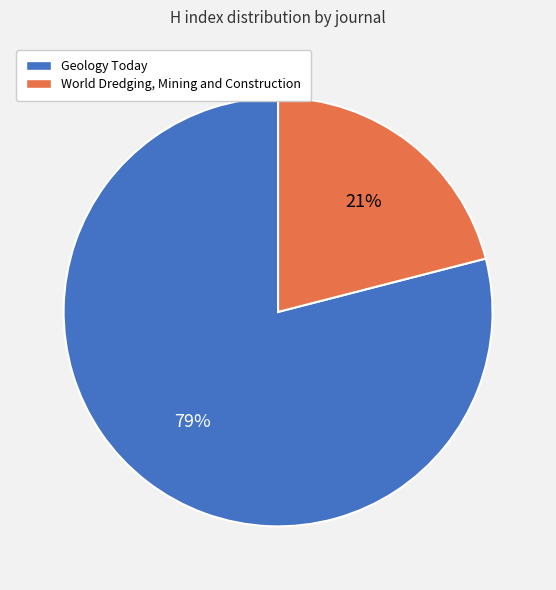

To the nearest percent, what is the combined percentage of Geology Today and World Dredging, Mining and Construction?

100%